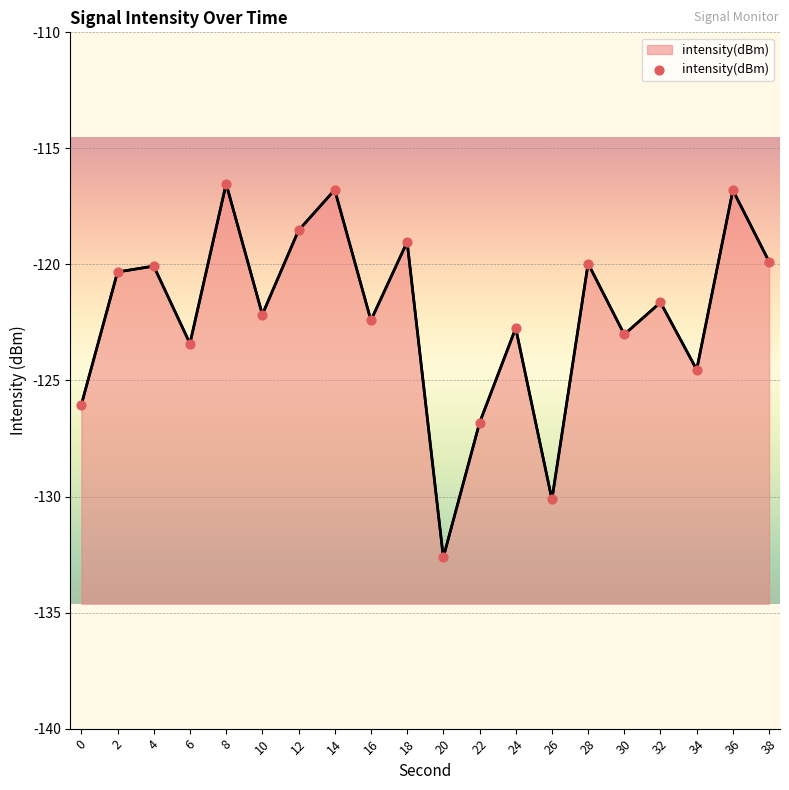

What is the change in value from 22 to 24?

+4.1